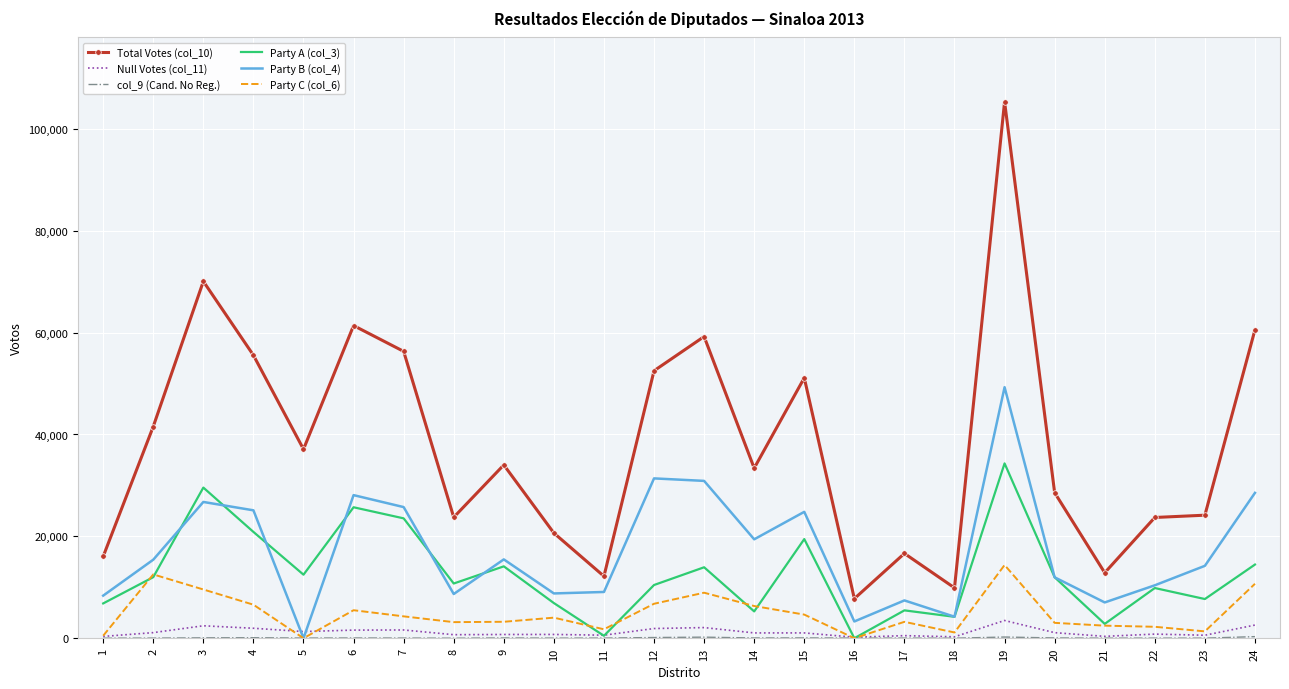

True or false: Party B (col_4) and Total Votes (col_10) cross at least once.

False